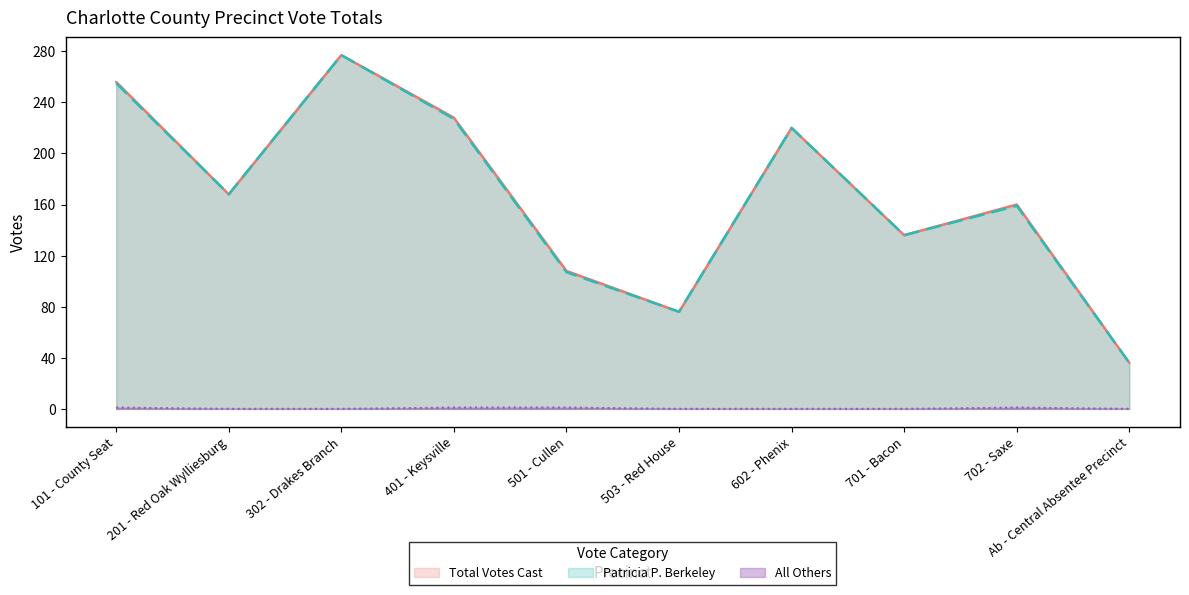

What are all the series names shown in the legend?

Total Votes Cast, Patricia P. Berkeley, All Others